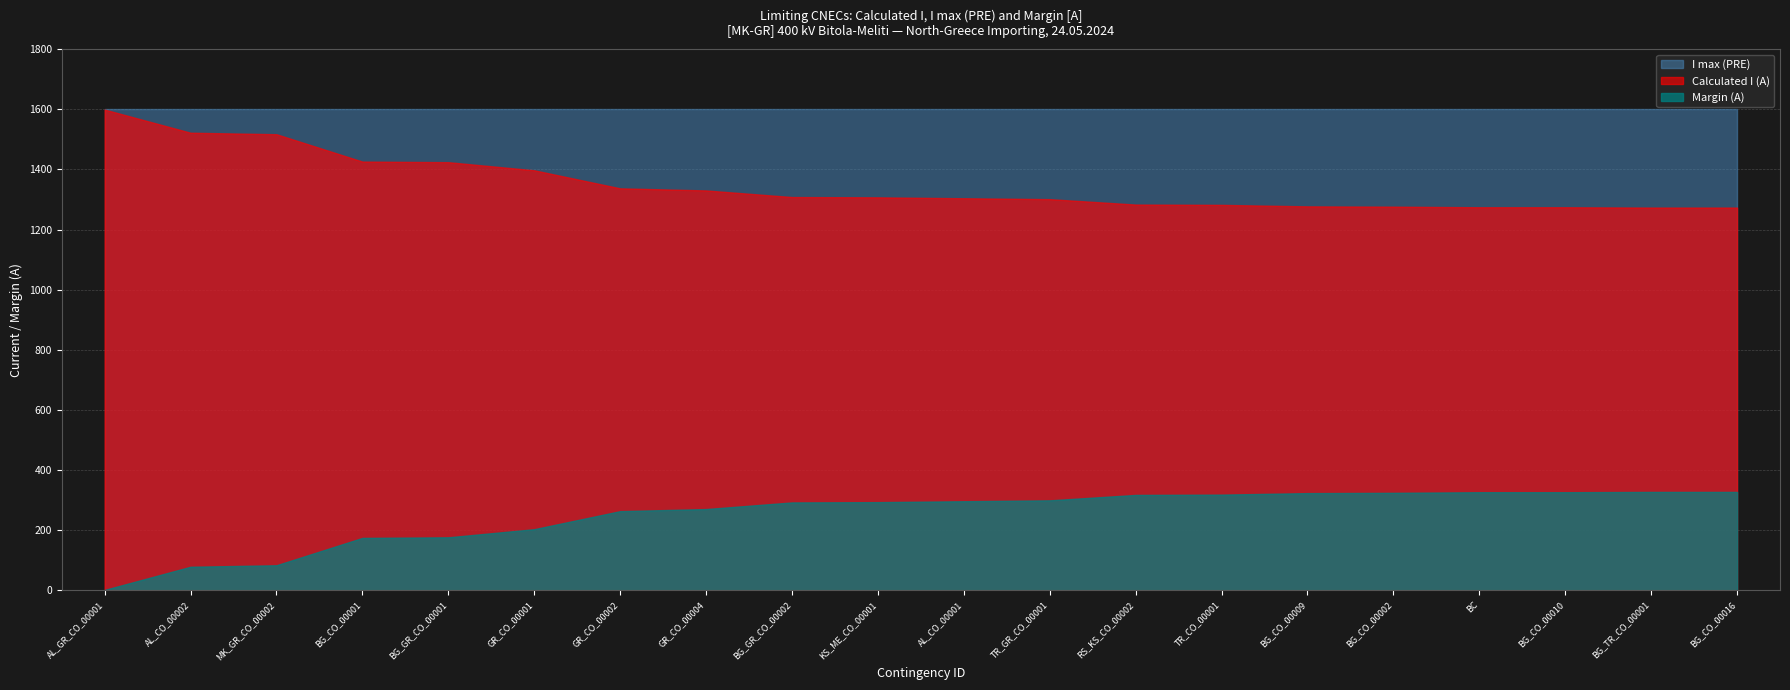

What is the difference between the maximum and minimum values in the Margin (A) series?

326